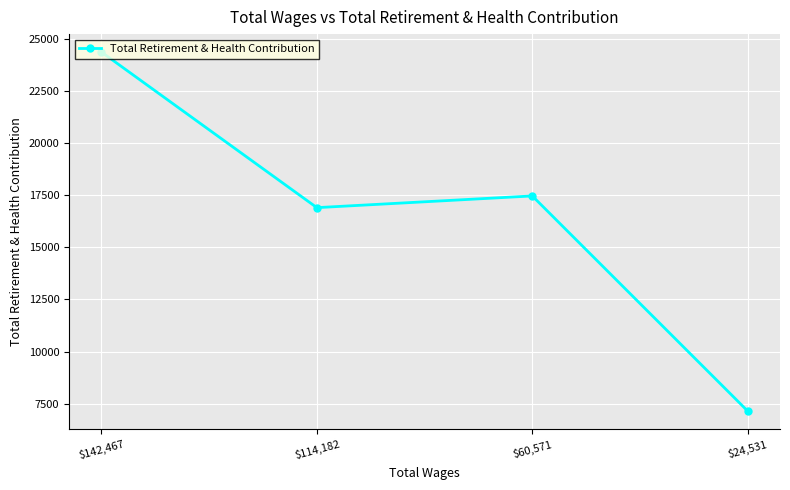

Does the chart display data point markers on the line(s)?

Yes